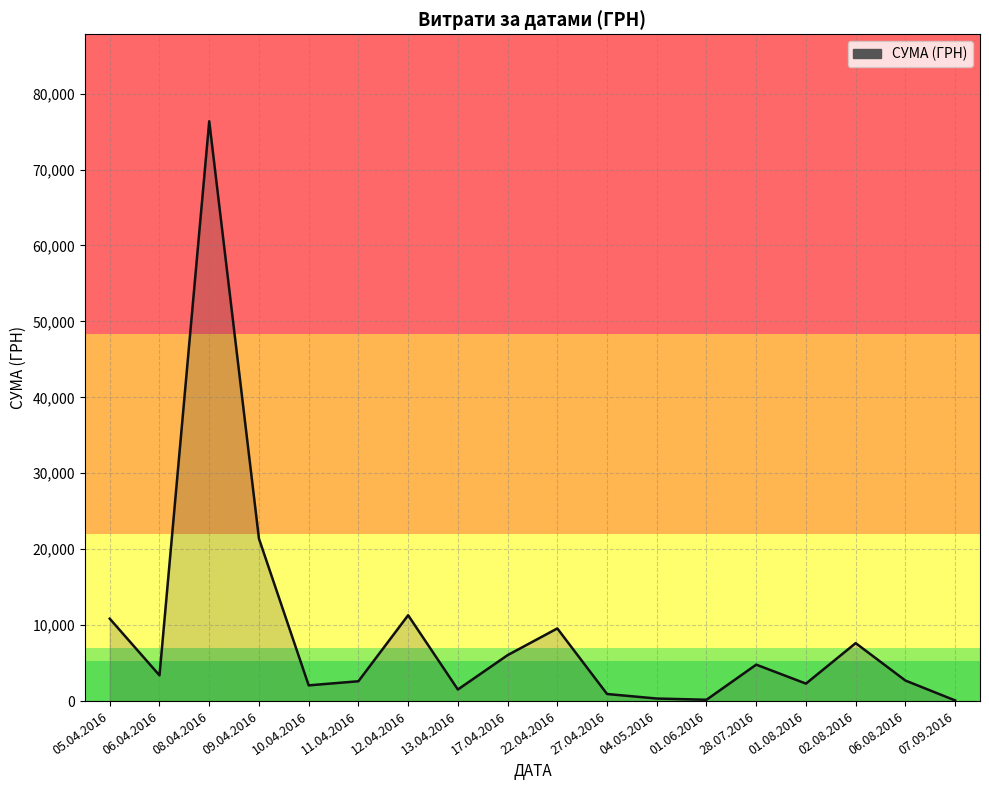

Approximately how many times larger is the value at 22.04.2016 compared to 01.08.2016?

4.2